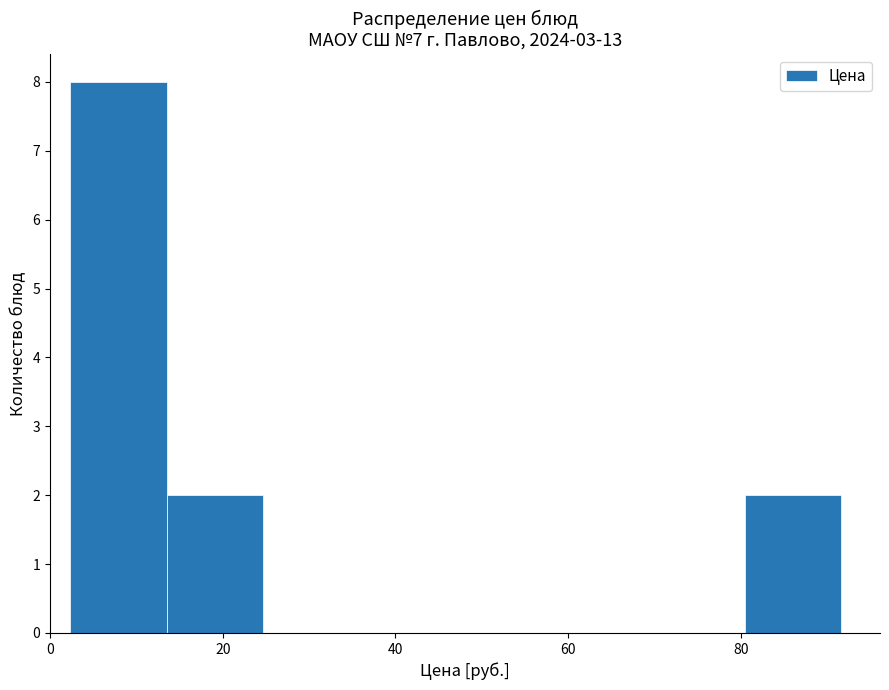

Reading left to right, transcribe this chart: for each bar, give the range it covers on the x-axis and its height. Neither the bar edges nor the heights are printed on the chart, so give them approximately, as read against the axes.

2 to 14: 8
14 to 24: 2
24 to 36: 0
36 to 48: 0
48 to 58: 0
58 to 70: 0
70 to 80: 0
80 to 92: 2